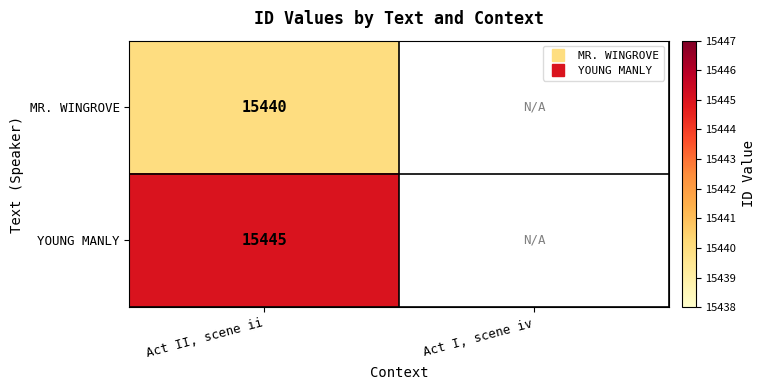

The MR. WINGROVE series shows 15440.0 at Act II, scene ii. True or false?

True